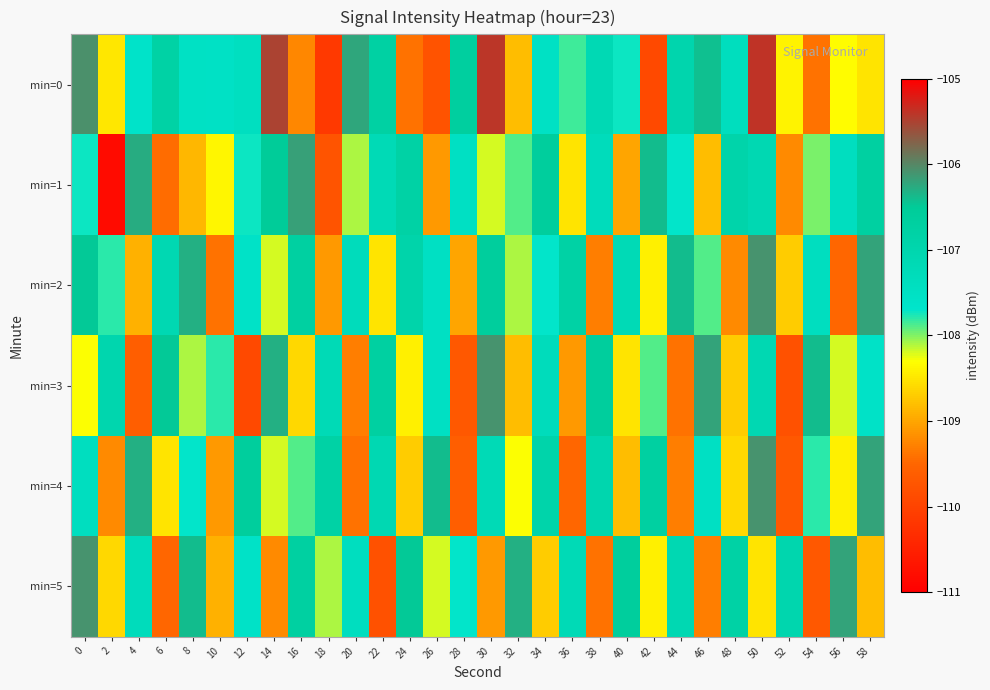

At which category is the sum across all series the highest?

50